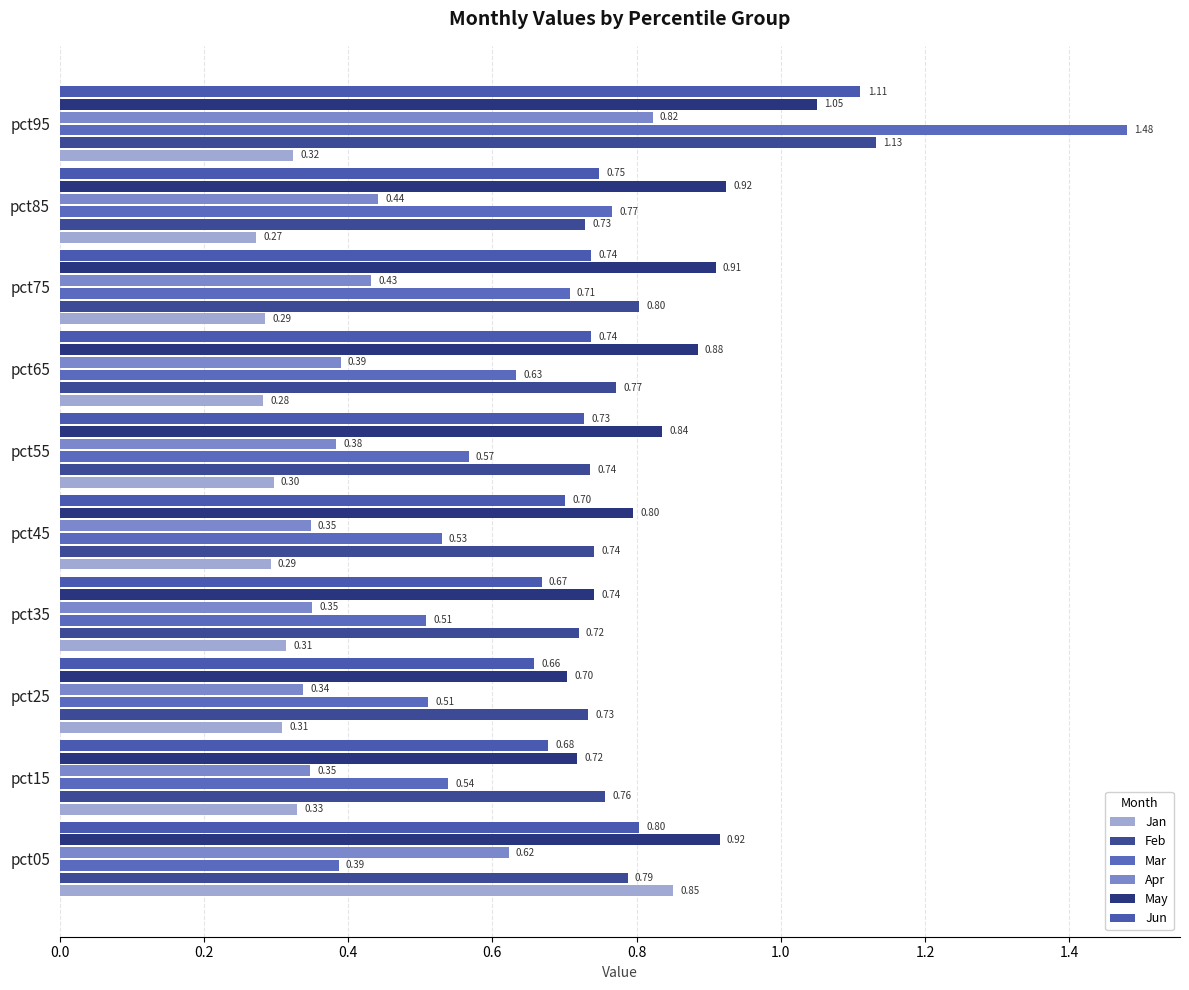

Reading left to right, list all the values displayed in this chart.

Jan: 0.9	0.3	0.3	0.3	0.3	0.3	0.3	0.3	0.3	0.3
Feb: 0.8	0.8	0.7	0.7	0.7	0.7	0.8	0.8	0.7	1.1
Mar: 0.4	0.5	0.5	0.5	0.5	0.6	0.6	0.7	0.8	1.5
Apr: 0.6	0.3	0.3	0.4	0.3	0.4	0.4	0.4	0.4	0.8
May: 0.9	0.7	0.7	0.7	0.8	0.8	0.9	0.9	0.9	1.0
Jun: 0.8	0.7	0.7	0.7	0.7	0.7	0.7	0.7	0.7	1.1